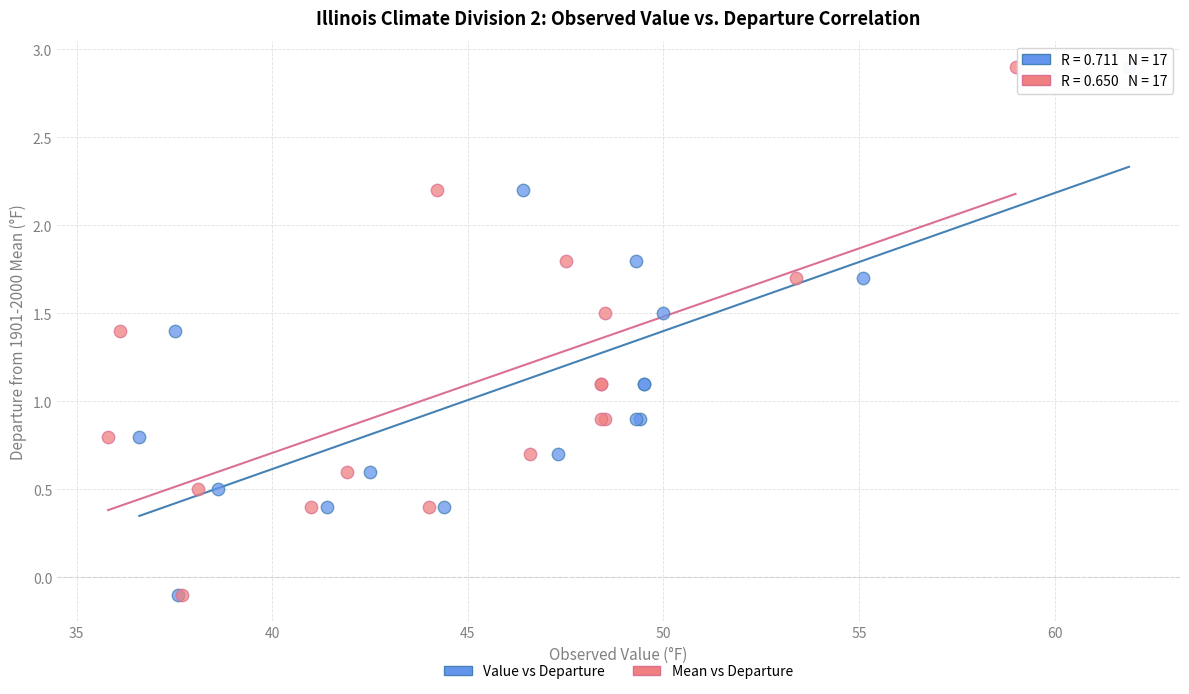

What are all the series names shown in the legend?

Value vs Departure, Mean vs Departure